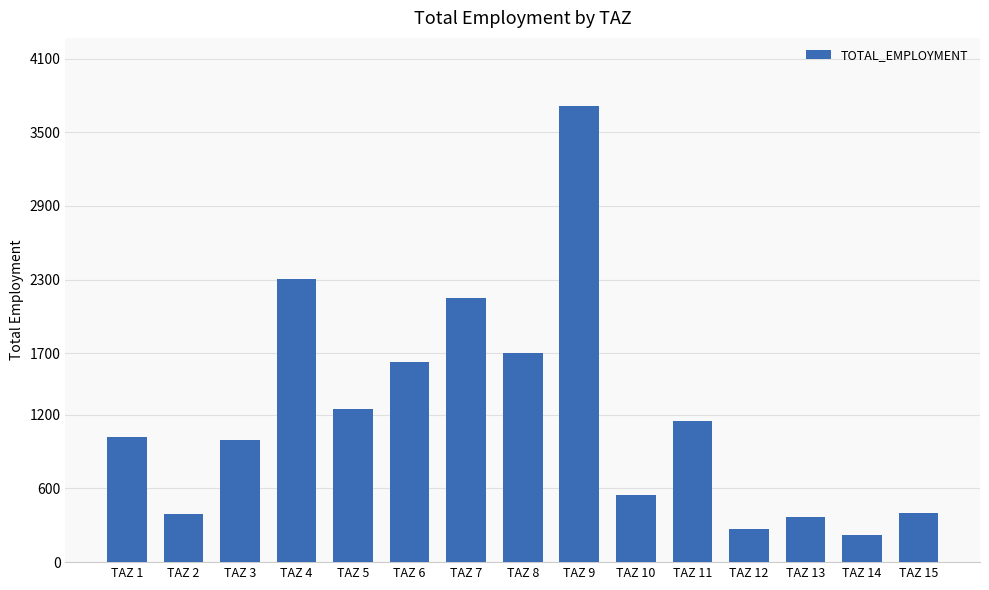

How many distinct data groups are displayed?

1